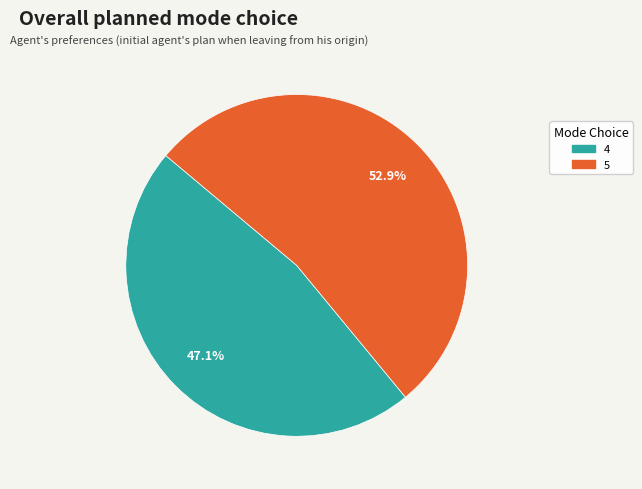

How many slices are in this pie chart?

2